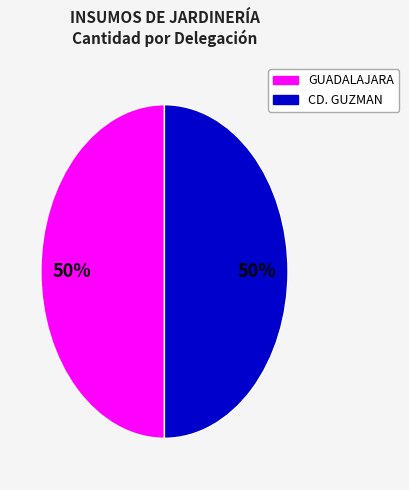

How many slices are in this pie chart?

2